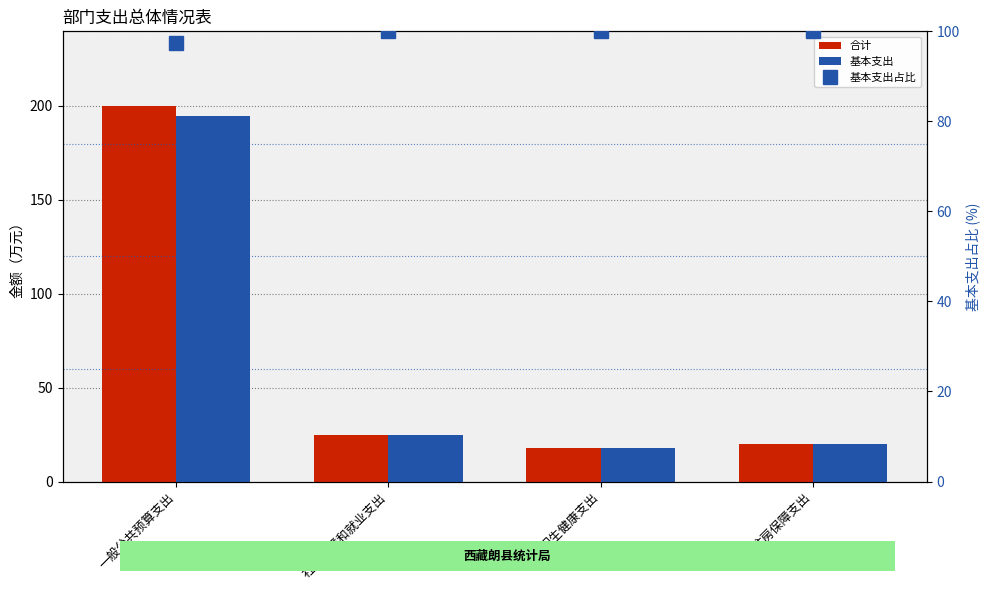

The 基本支出占比 series shows 174.2 at 一般公共预算支出. True or false?

False